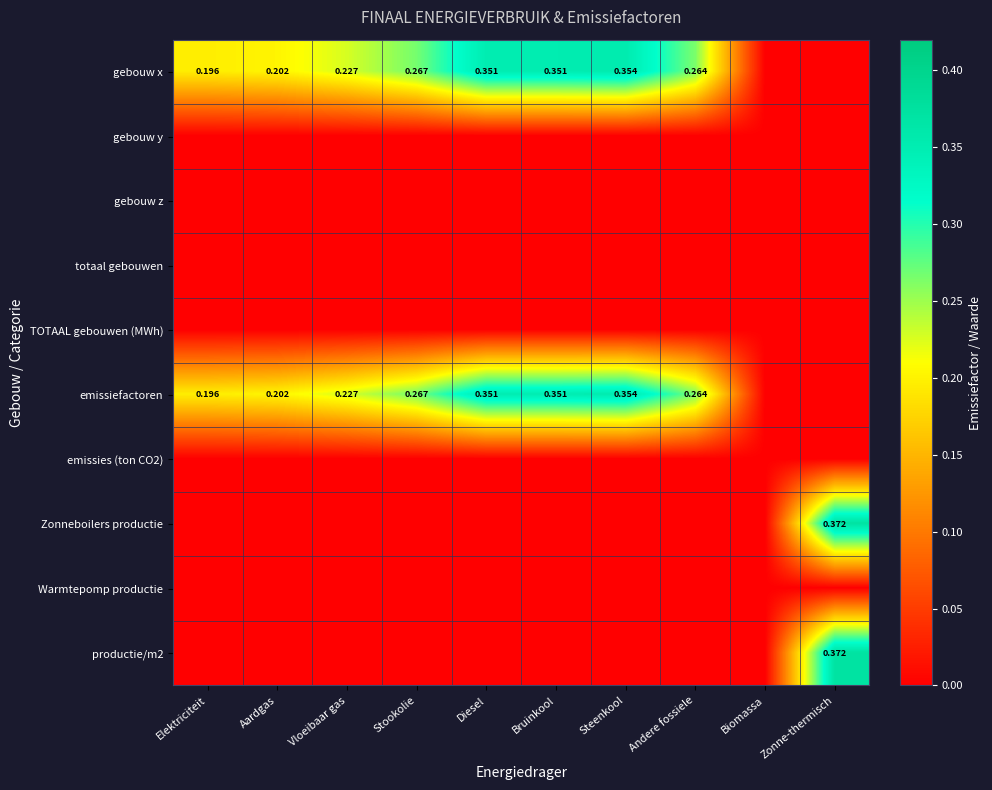

What is the greatest value displayed?

0.4